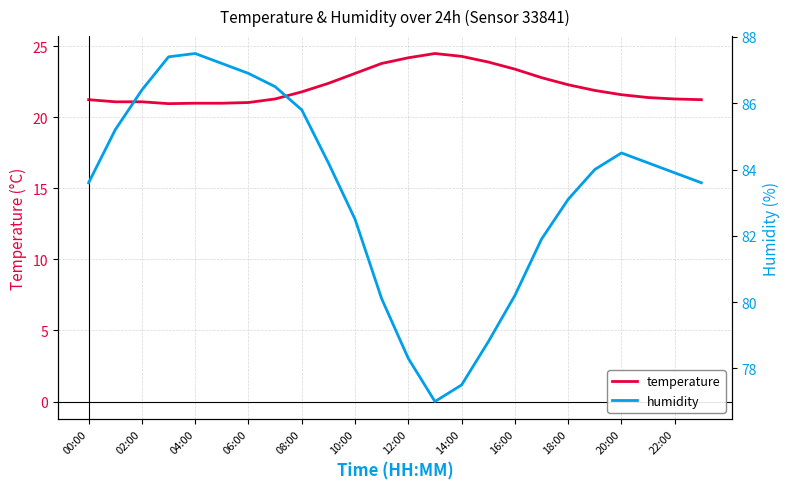

In humidity, how many points are higher than both neighbors (excluding endpoints)?

2